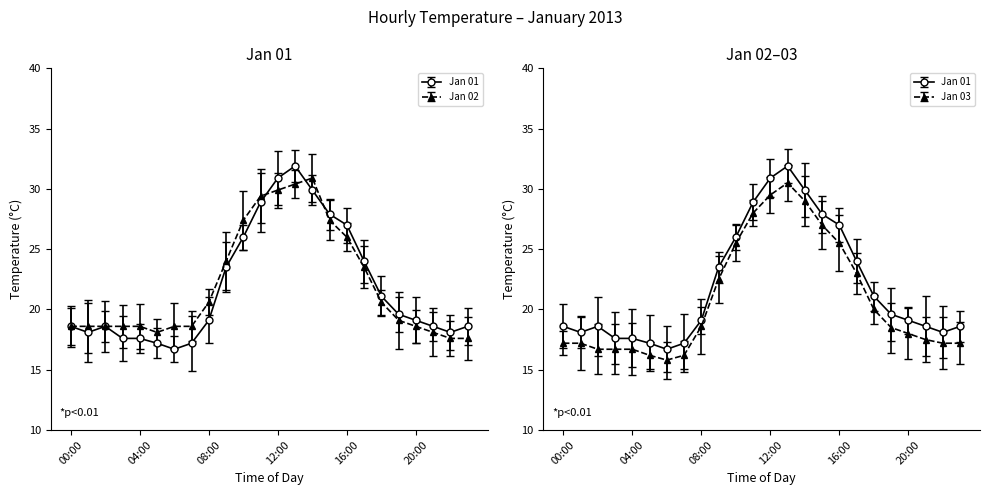

Is it true that Jan 03 equals 27.6 at 19:00?

False